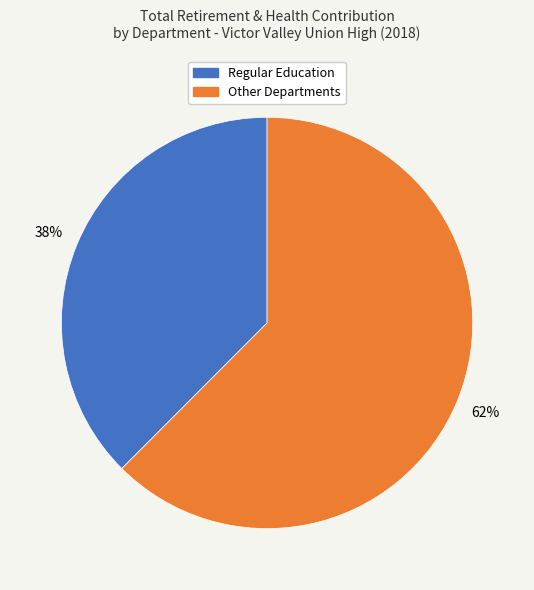

Does any single category account for the majority?

Yes